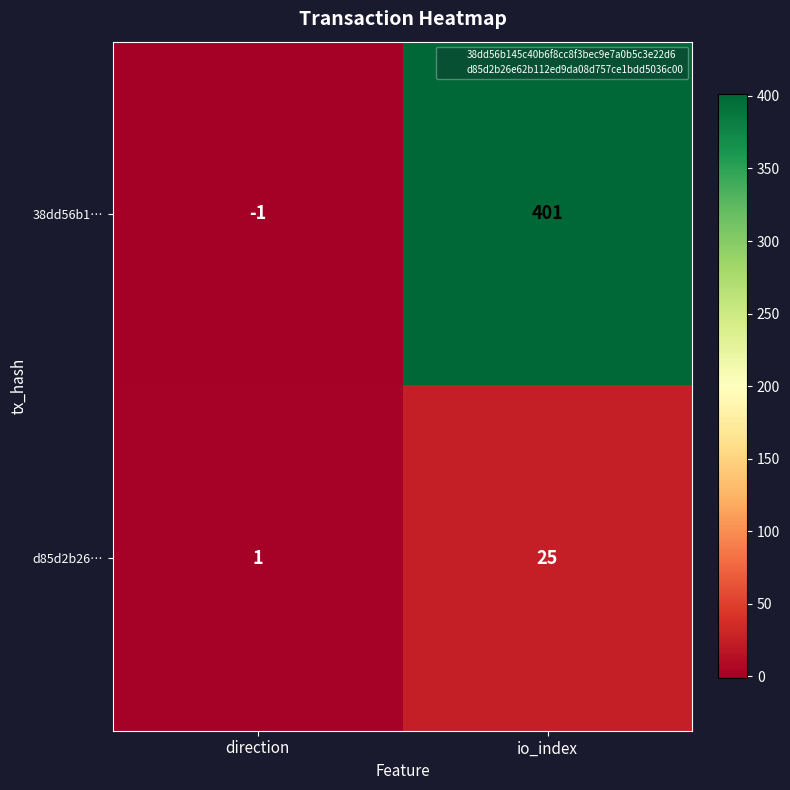

What is the approximate value of 38dd56b1… at io_index?

401